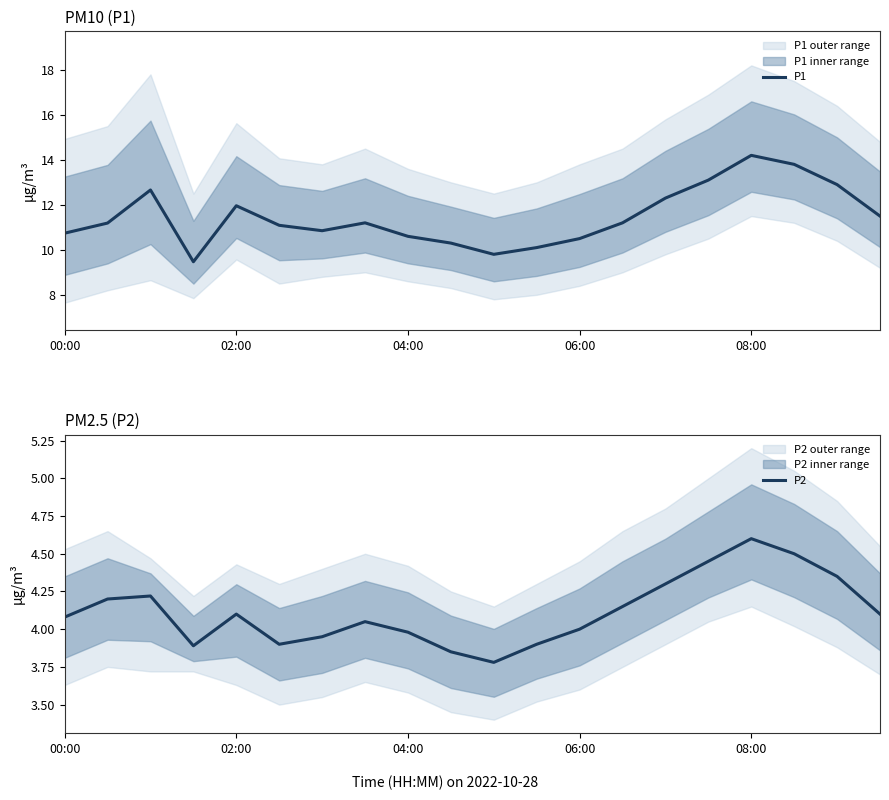

How many values in the P1 series exceed 11?

12